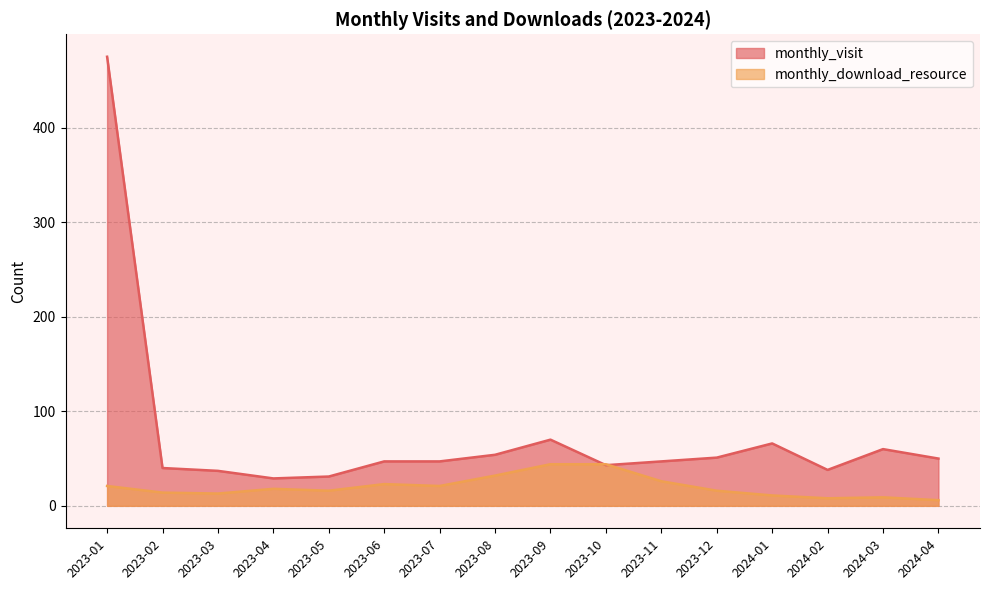

What is the value of the monthly_visit point at the 3rd from the left?

37